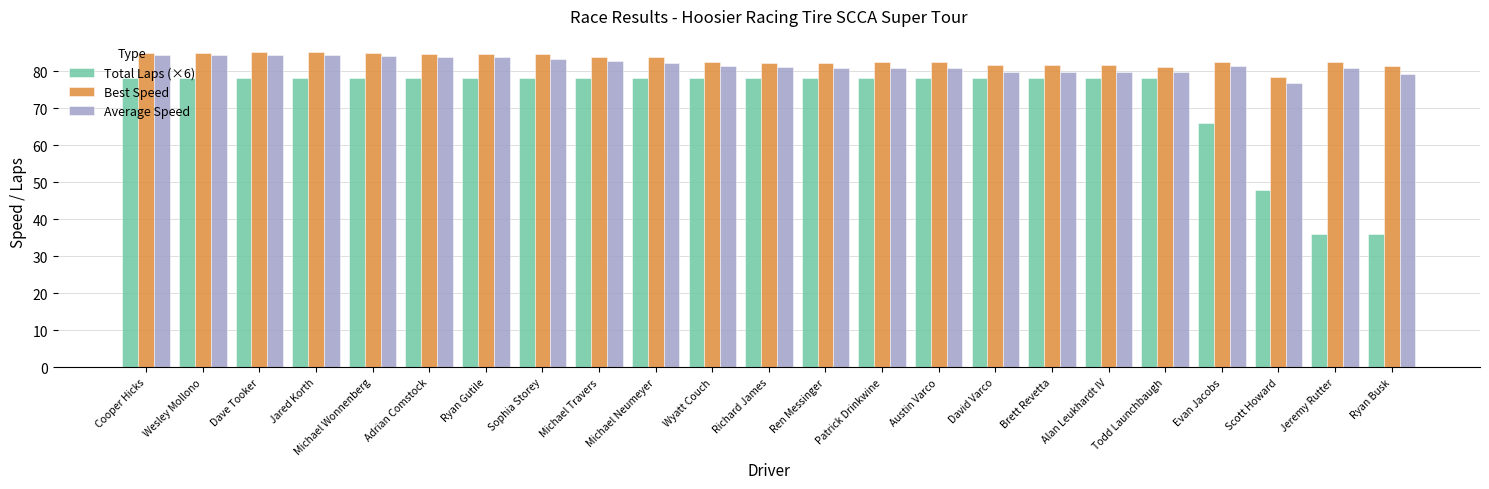

At how many categories does at least one series exceed 58?

23